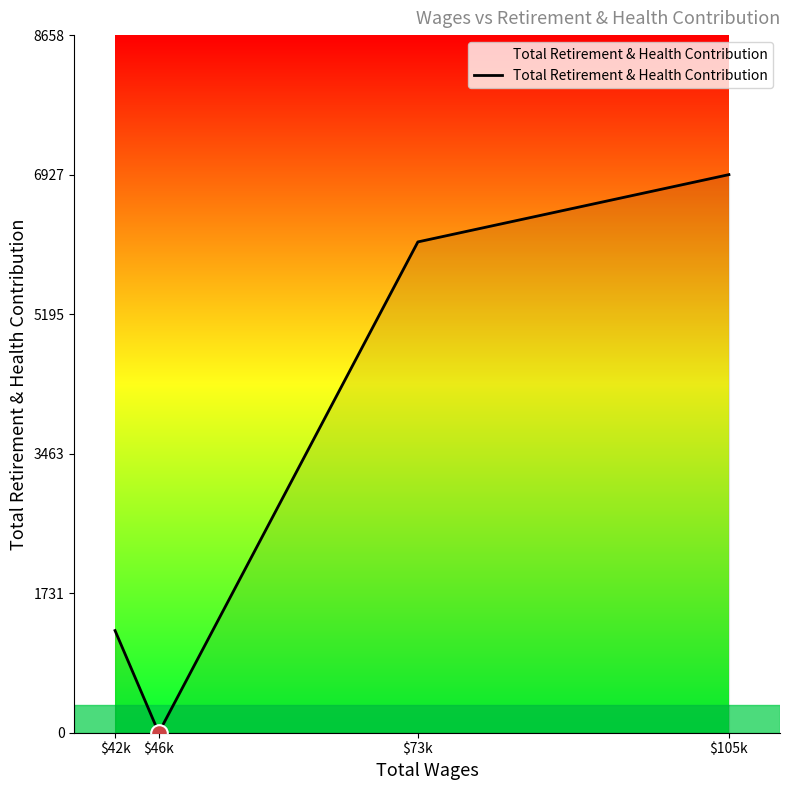

At which label is the value closest to 3463?

$42k